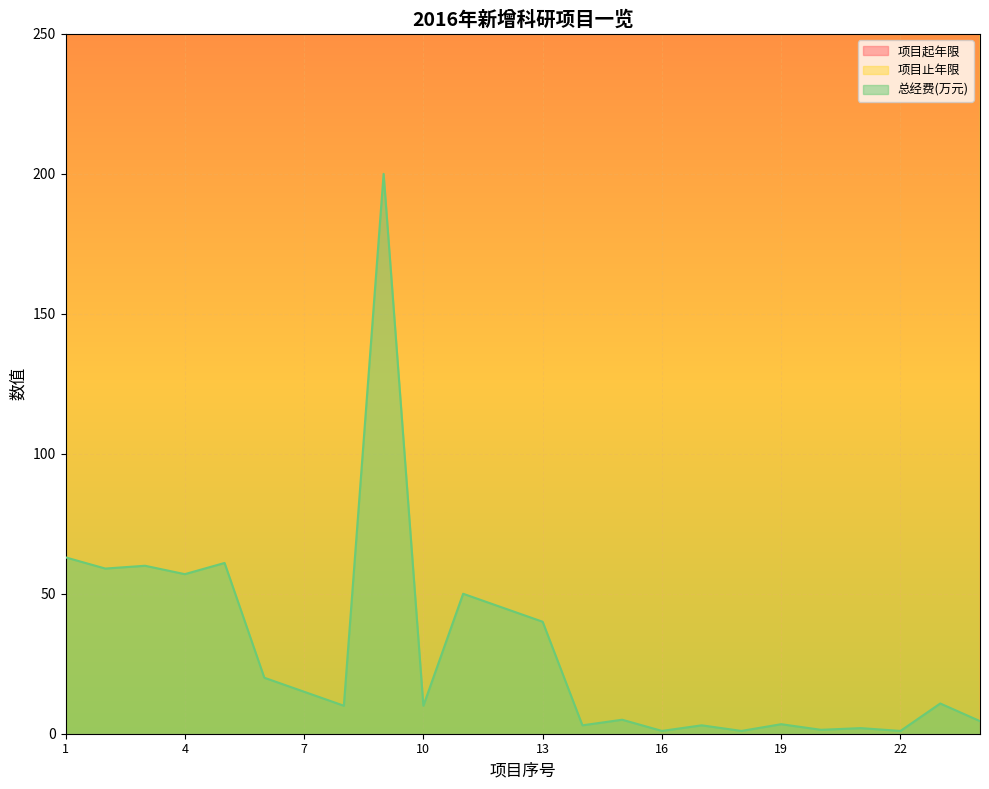

How many values in the 项目止年限 series exceed 2019?

5